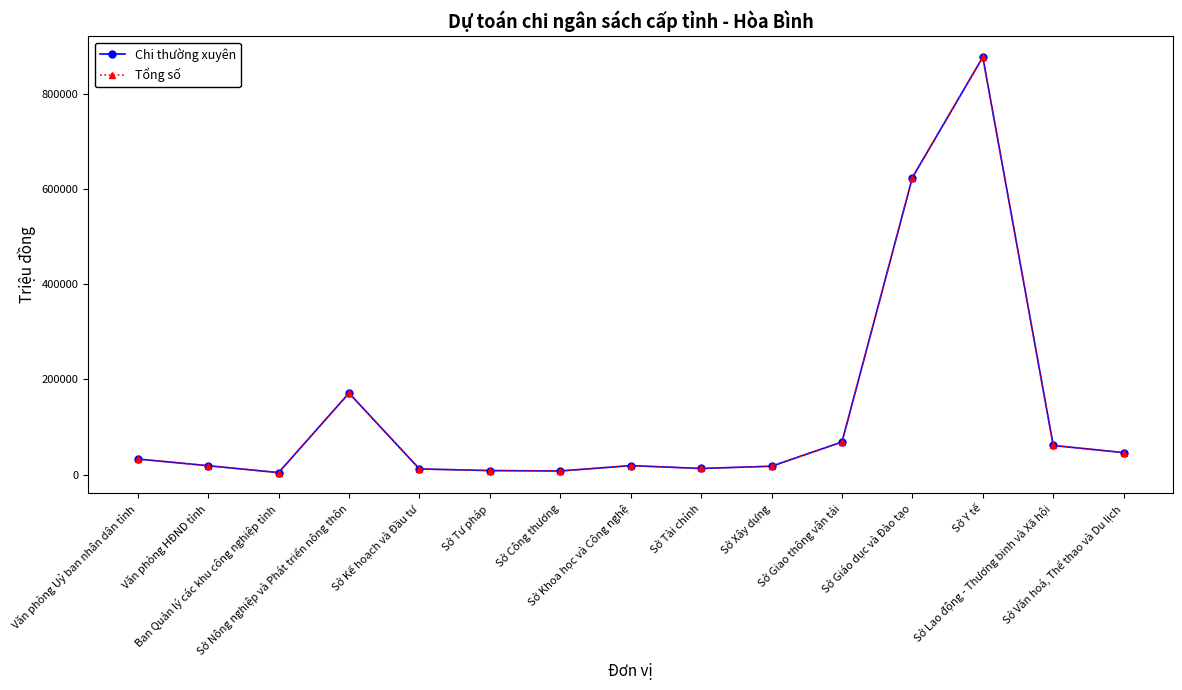

Does the chart display data point markers on the line(s)?

Yes